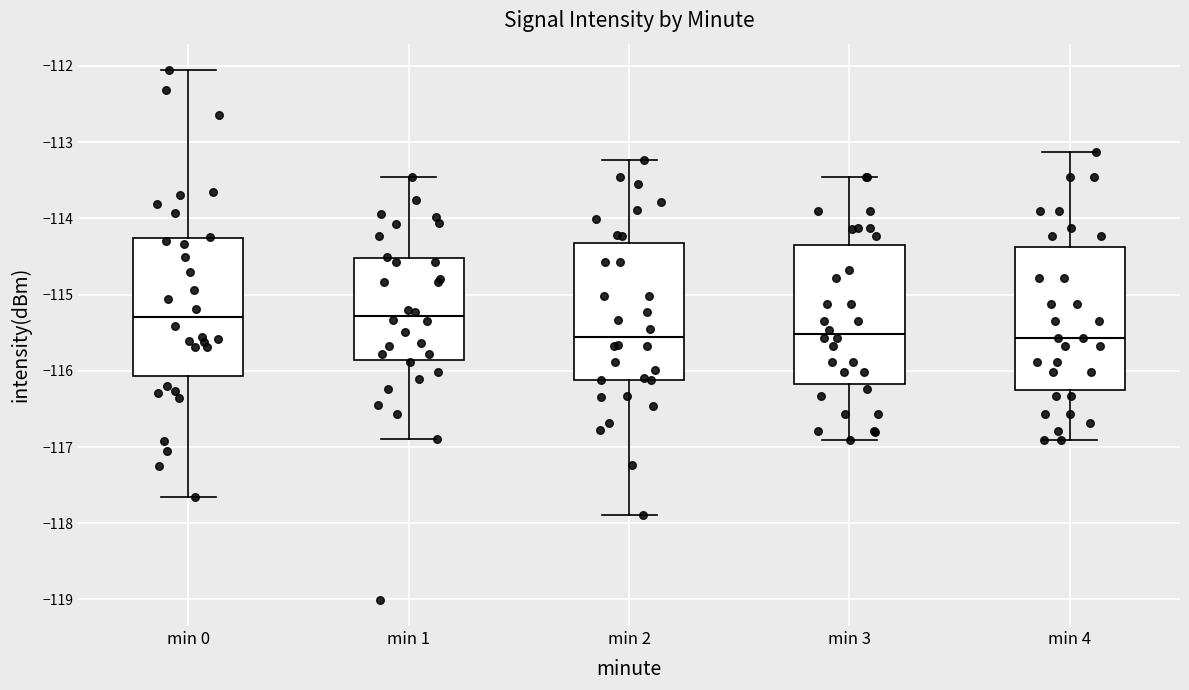

Where does the lower whisker of the box for min 0 end on the y-axis? The values are not printed on the chart, so give them approximately, as read against the axis.

-117.6